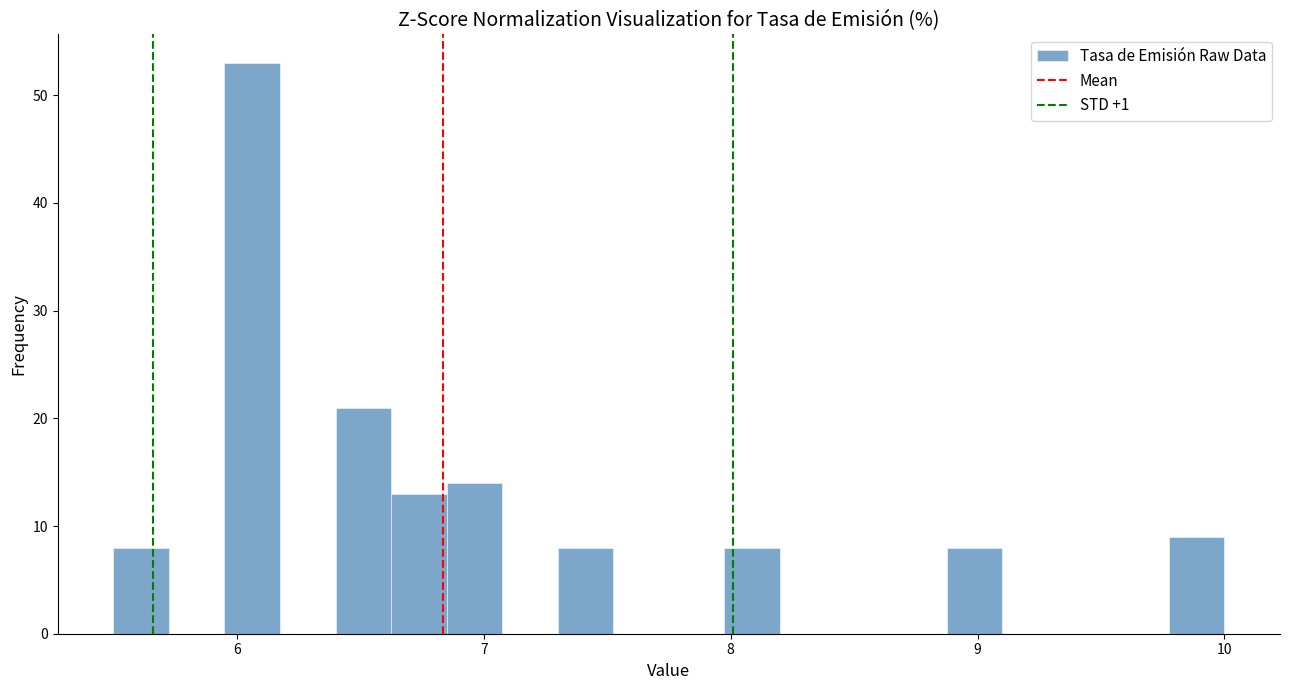

Around what value on the x-axis is the tallest bar? Give the approximate position of its centre, as read against the axis.

6.1